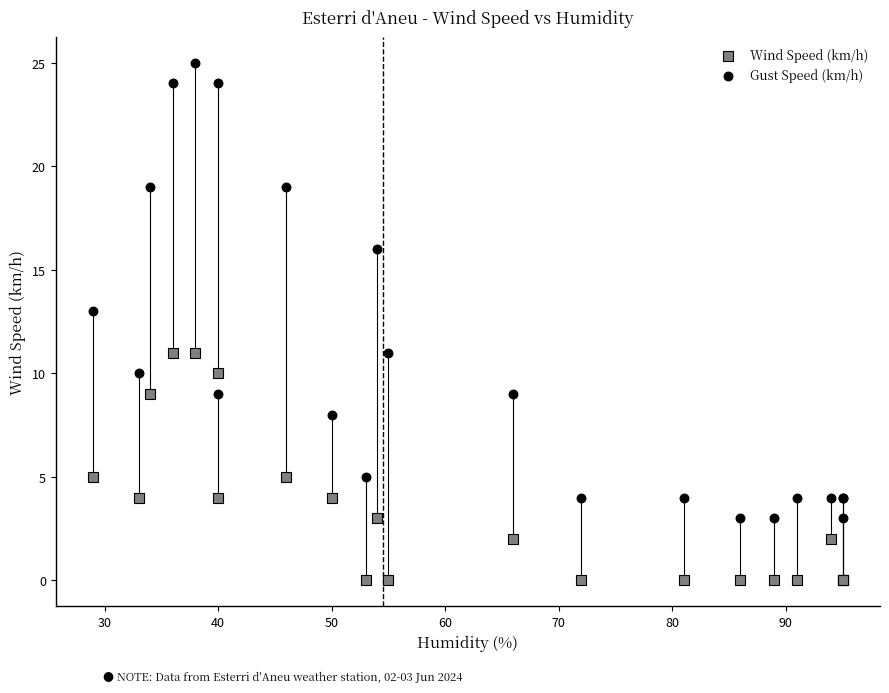

In the Gust Speed (km/h) series, what Y value is closest to 14?

13